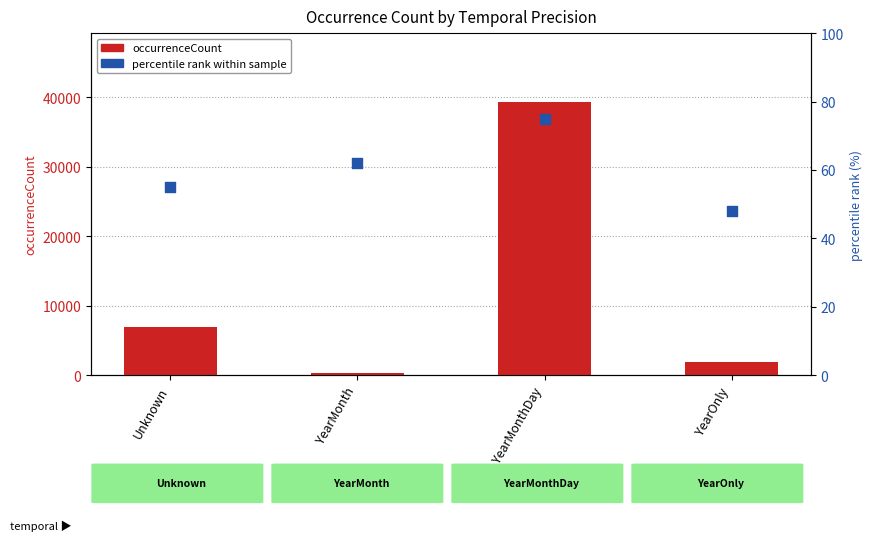

Which series has the largest total across all categories?

occurrenceCount